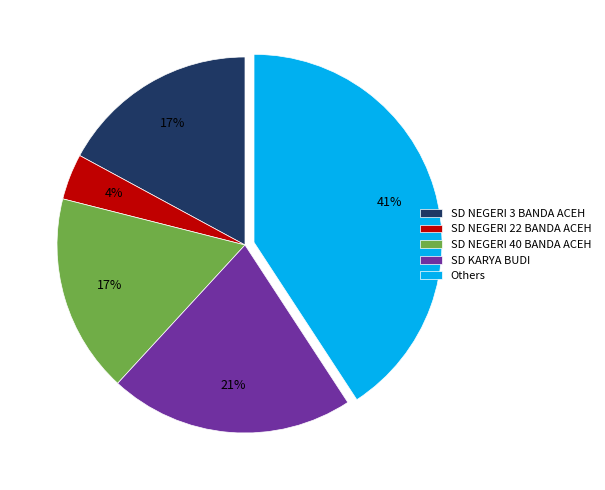

Which has a higher value, SD NEGERI 40 BANDA ACEH or SD NEGERI 22 BANDA ACEH?

SD NEGERI 40 BANDA ACEH